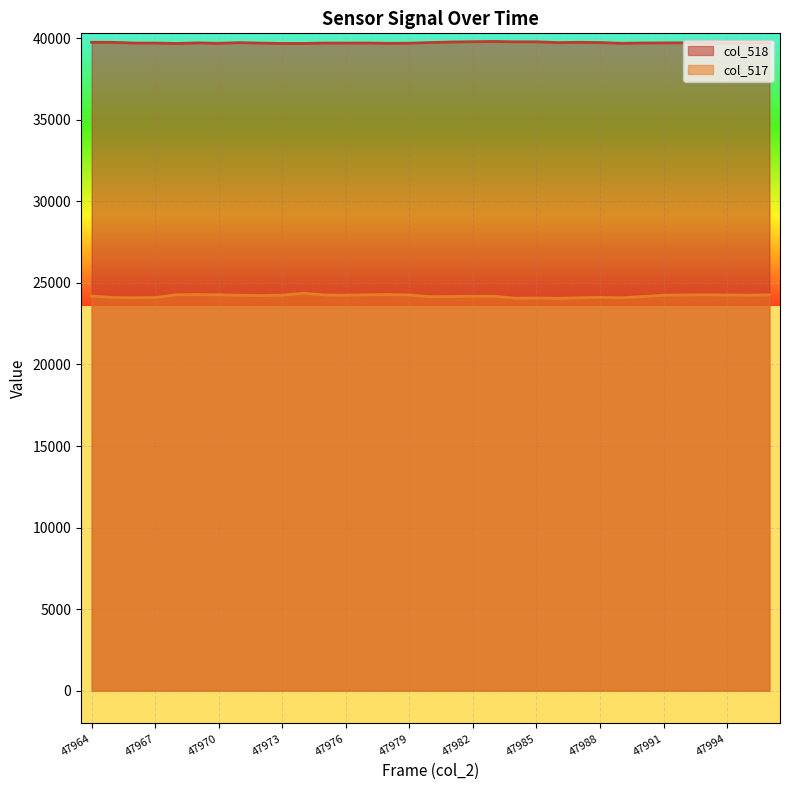

List the series in order of their peak value, lowest first.

col_517, col_518